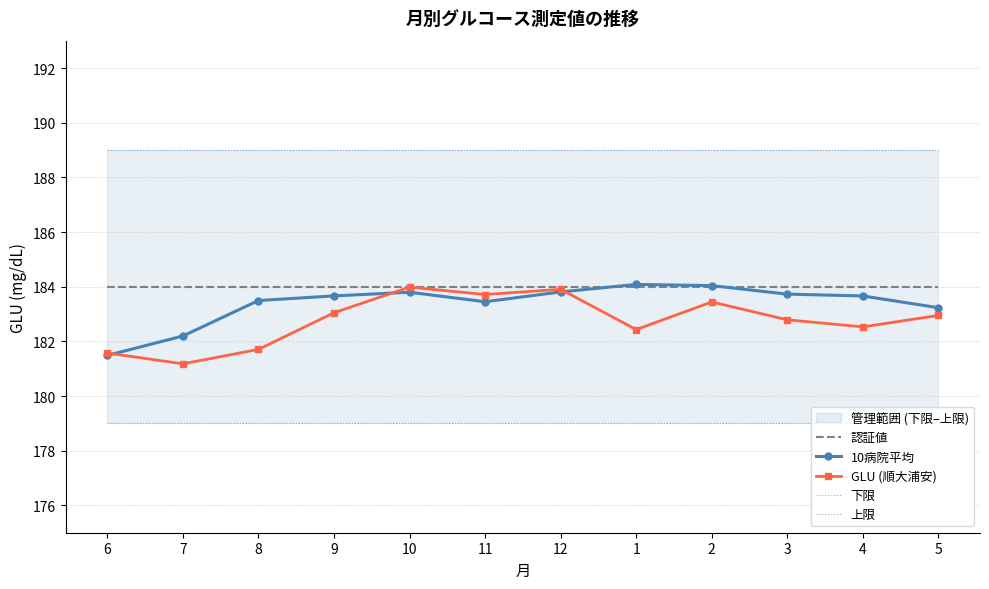

Which series has the largest total across all categories?

上限